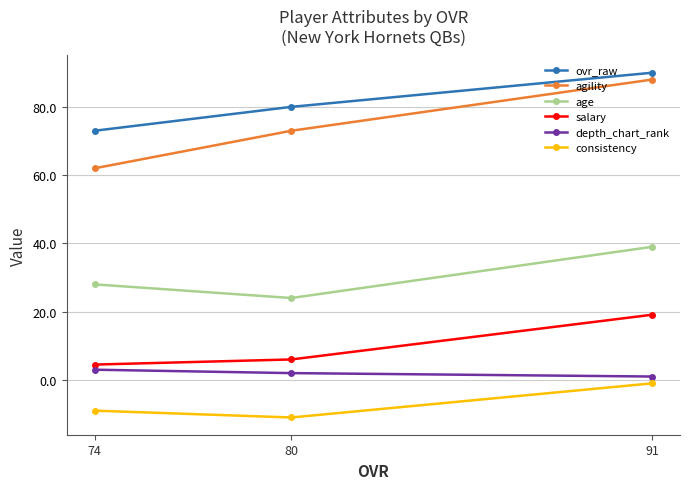

Which has a higher value, 80 or 74?

80